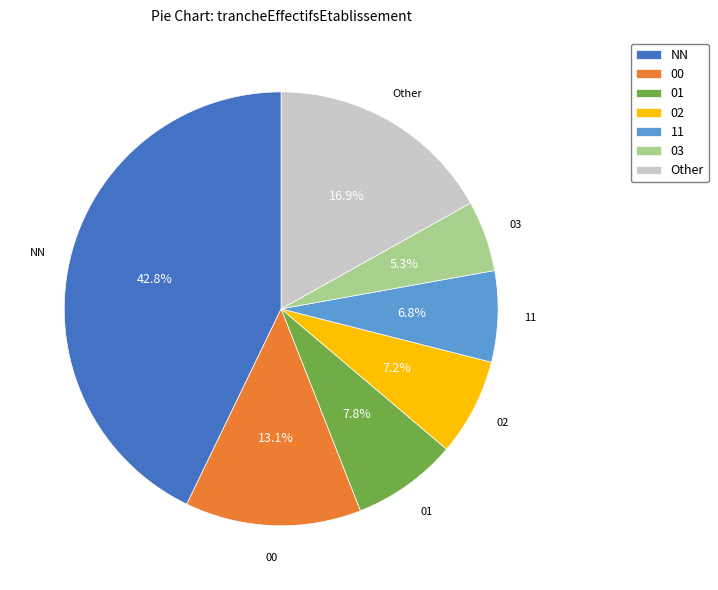

Count the number of slices in the pie.

7